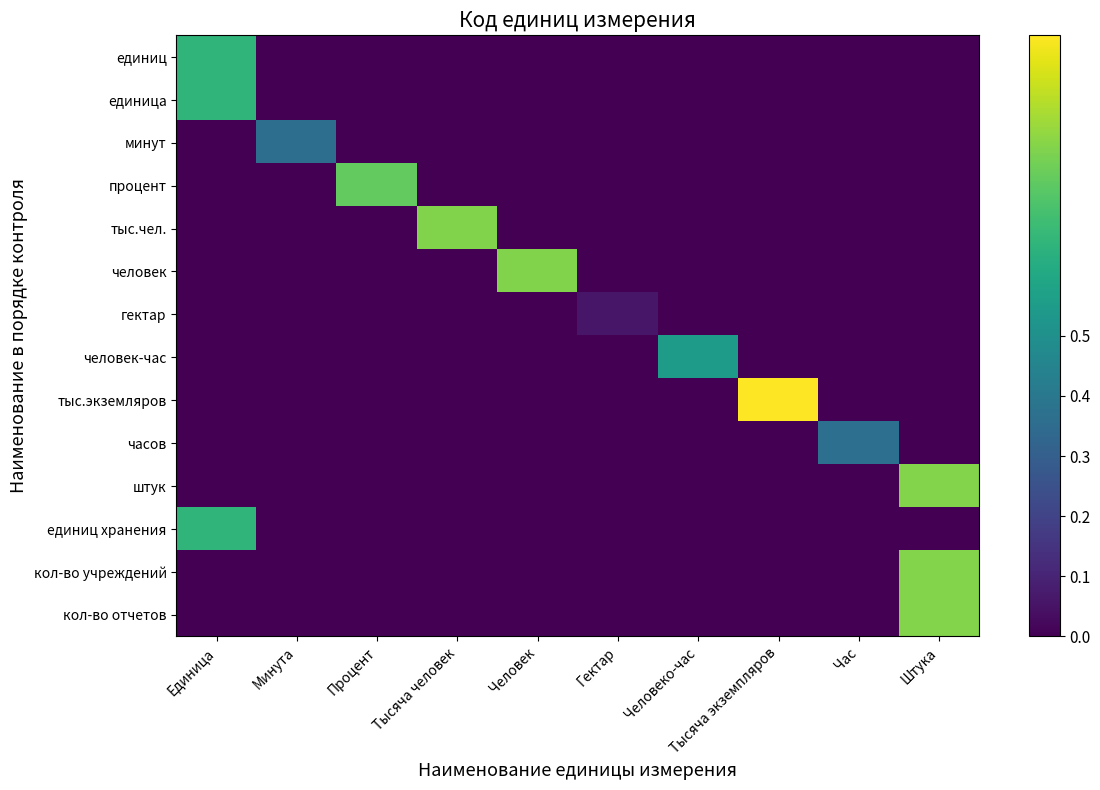

Reading left to right, transcribe all the data shown in this chart.

единиц: Единица=0.7	Минута=0.0	Процент=0.0	Тысяча человек=0.0	Человек=0.0	Гектар=0.0	Человеко-час=0.0	Тысяча экземпляров=0.0	Час=0.0	Штука=0.0
единица: Единица=0.7	Минута=0.0	Процент=0.0	Тысяча человек=0.0	Человек=0.0	Гектар=0.0	Человеко-час=0.0	Тысяча экземпляров=0.0	Час=0.0	Штука=0.0
минут: Единица=0.0	Минута=0.4	Процент=0.0	Тысяча человек=0.0	Человек=0.0	Гектар=0.0	Человеко-час=0.0	Тысяча экземпляров=0.0	Час=0.0	Штука=0.0
процент: Единица=0.0	Минута=0.0	Процент=0.8	Тысяча человек=0.0	Человек=0.0	Гектар=0.0	Человеко-час=0.0	Тысяча экземпляров=0.0	Час=0.0	Штука=0.0
тыс.чел.: Единица=0.0	Минута=0.0	Процент=0.0	Тысяча человек=0.8	Человек=0.0	Гектар=0.0	Человеко-час=0.0	Тысяча экземпляров=0.0	Час=0.0	Штука=0.0
человек: Единица=0.0	Минута=0.0	Процент=0.0	Тысяча человек=0.0	Человек=0.8	Гектар=0.0	Человеко-час=0.0	Тысяча экземпляров=0.0	Час=0.0	Штука=0.0
гектар: Единица=0.0	Минута=0.0	Процент=0.0	Тысяча человек=0.0	Человек=0.0	Гектар=0.1	Человеко-час=0.0	Тысяча экземпляров=0.0	Час=0.0	Штука=0.0
человек-час: Единица=0.0	Минута=0.0	Процент=0.0	Тысяча человек=0.0	Человек=0.0	Гектар=0.0	Человеко-час=0.6	Тысяча экземпляров=0.0	Час=0.0	Штука=0.0
тыс.экземляров: Единица=0.0	Минута=0.0	Процент=0.0	Тысяча человек=0.0	Человек=0.0	Гектар=0.0	Человеко-час=0.0	Тысяча экземпляров=1.0	Час=0.0	Штука=0.0
часов: Единица=0.0	Минута=0.0	Процент=0.0	Тысяча человек=0.0	Человек=0.0	Гектар=0.0	Человеко-час=0.0	Тысяча экземпляров=0.0	Час=0.4	Штука=0.0
штук: Единица=0.0	Минута=0.0	Процент=0.0	Тысяча человек=0.0	Человек=0.0	Гектар=0.0	Человеко-час=0.0	Тысяча экземпляров=0.0	Час=0.0	Штука=0.8
единиц хранения: Единица=0.7	Минута=0.0	Процент=0.0	Тысяча человек=0.0	Человек=0.0	Гектар=0.0	Человеко-час=0.0	Тысяча экземпляров=0.0	Час=0.0	Штука=0.0
кол-во учреждений: Единица=0.0	Минута=0.0	Процент=0.0	Тысяча человек=0.0	Человек=0.0	Гектар=0.0	Человеко-час=0.0	Тысяча экземпляров=0.0	Час=0.0	Штука=0.8
кол-во отчетов: Единица=0.0	Минута=0.0	Процент=0.0	Тысяча человек=0.0	Человек=0.0	Гектар=0.0	Человеко-час=0.0	Тысяча экземпляров=0.0	Час=0.0	Штука=0.8